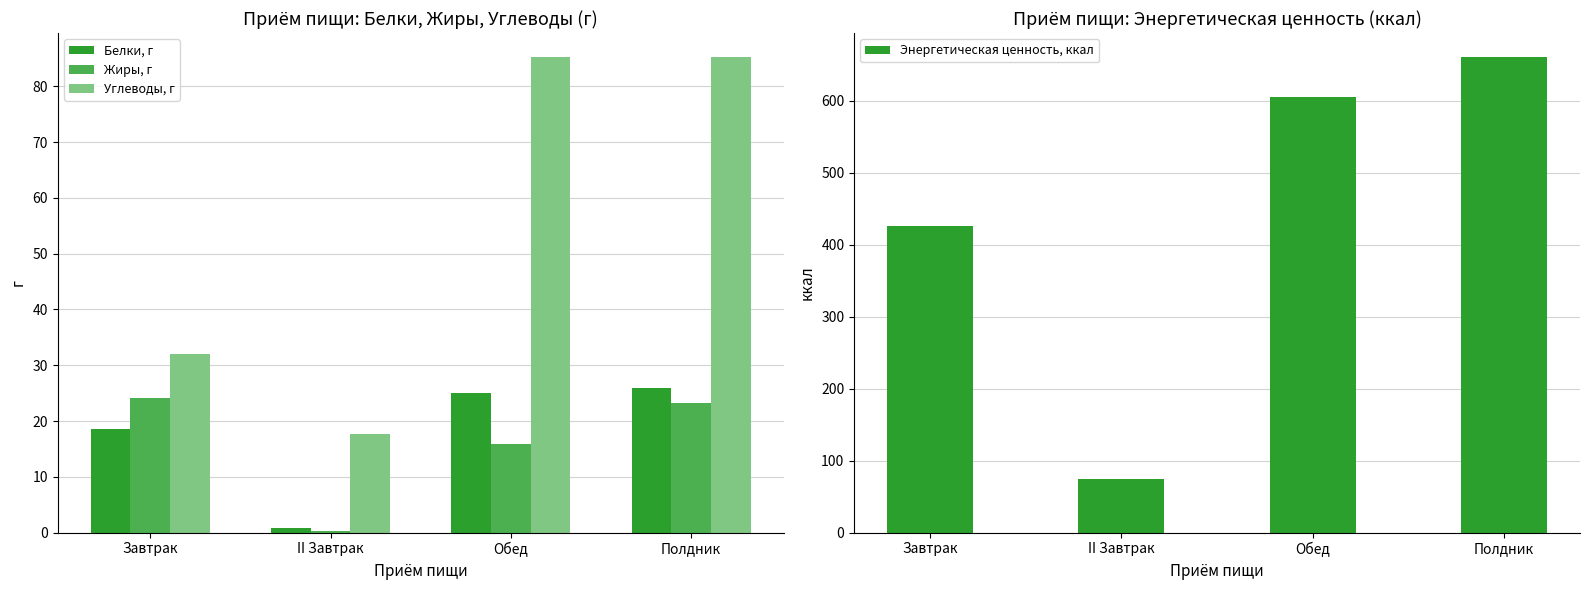

Which label corresponds to the smallest value in the chart?

II Завтрак